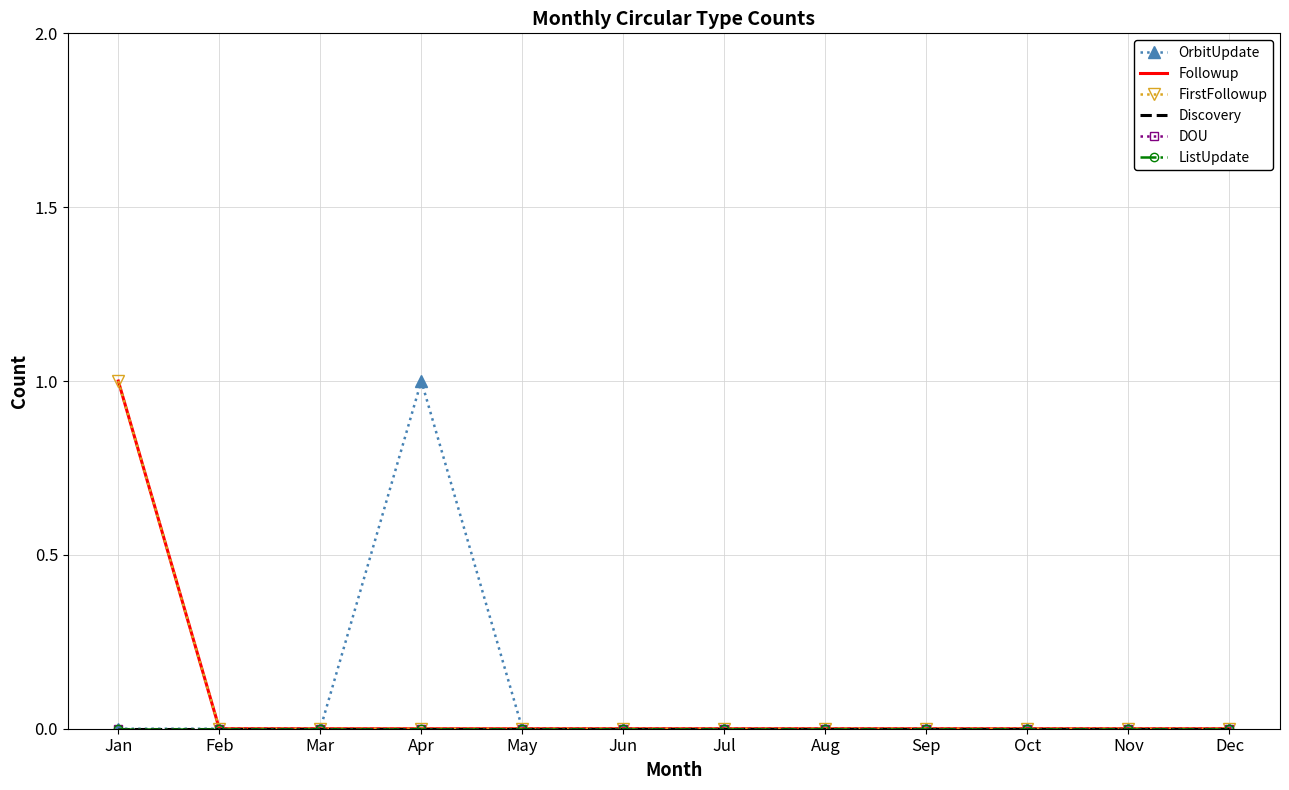

True or false: Followup has a value of 0 at Dec.

True